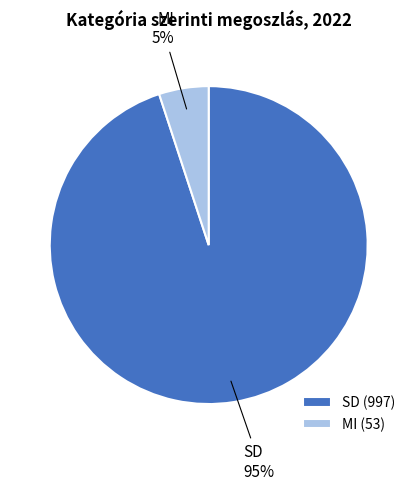

How many slices are in this pie chart?

2